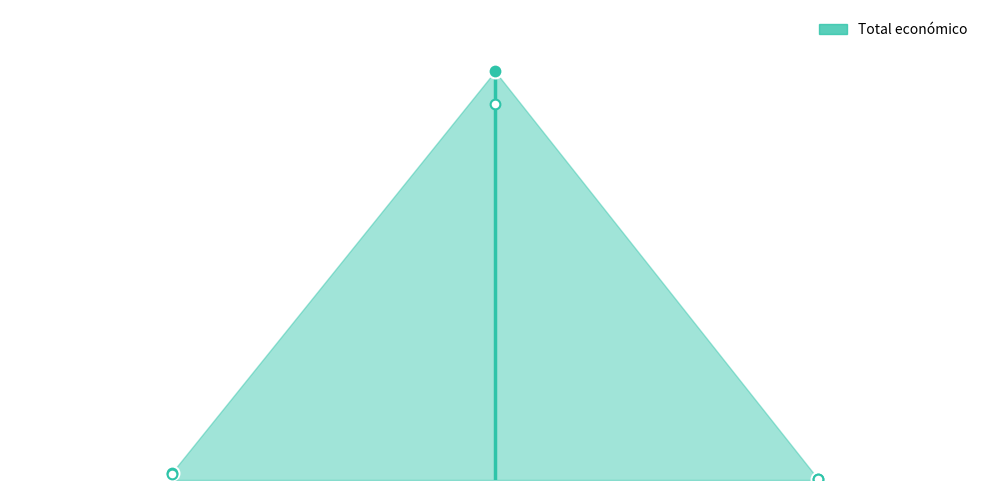

What is the label of the 2nd point from the left?

2017 - UAIBIF